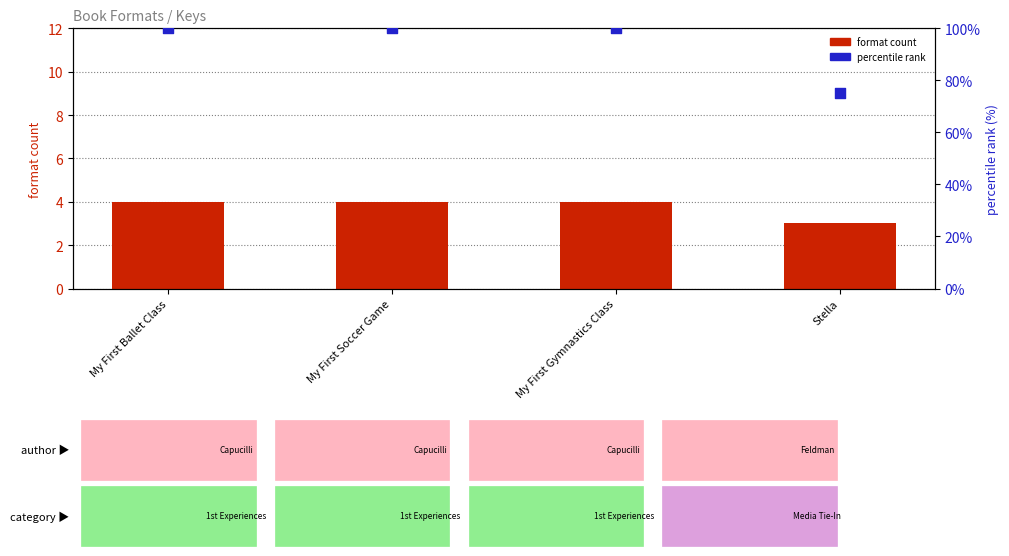

Which series has the largest Y range (max minus min)?

percentile rank